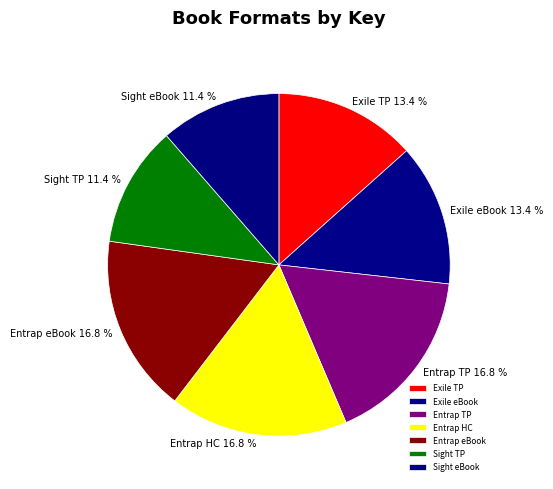

What percentage do Entrap TP and Exile TP together represent?

30.2%